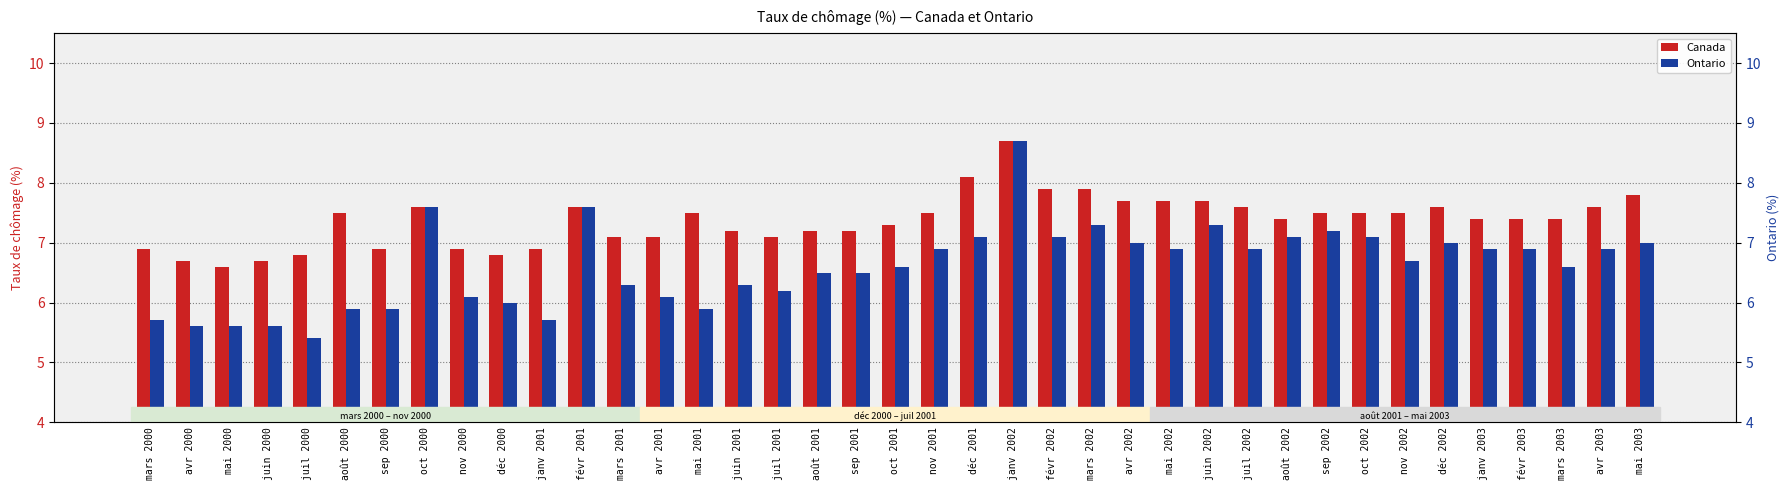

What is the sum of all Ontario values?

257.7